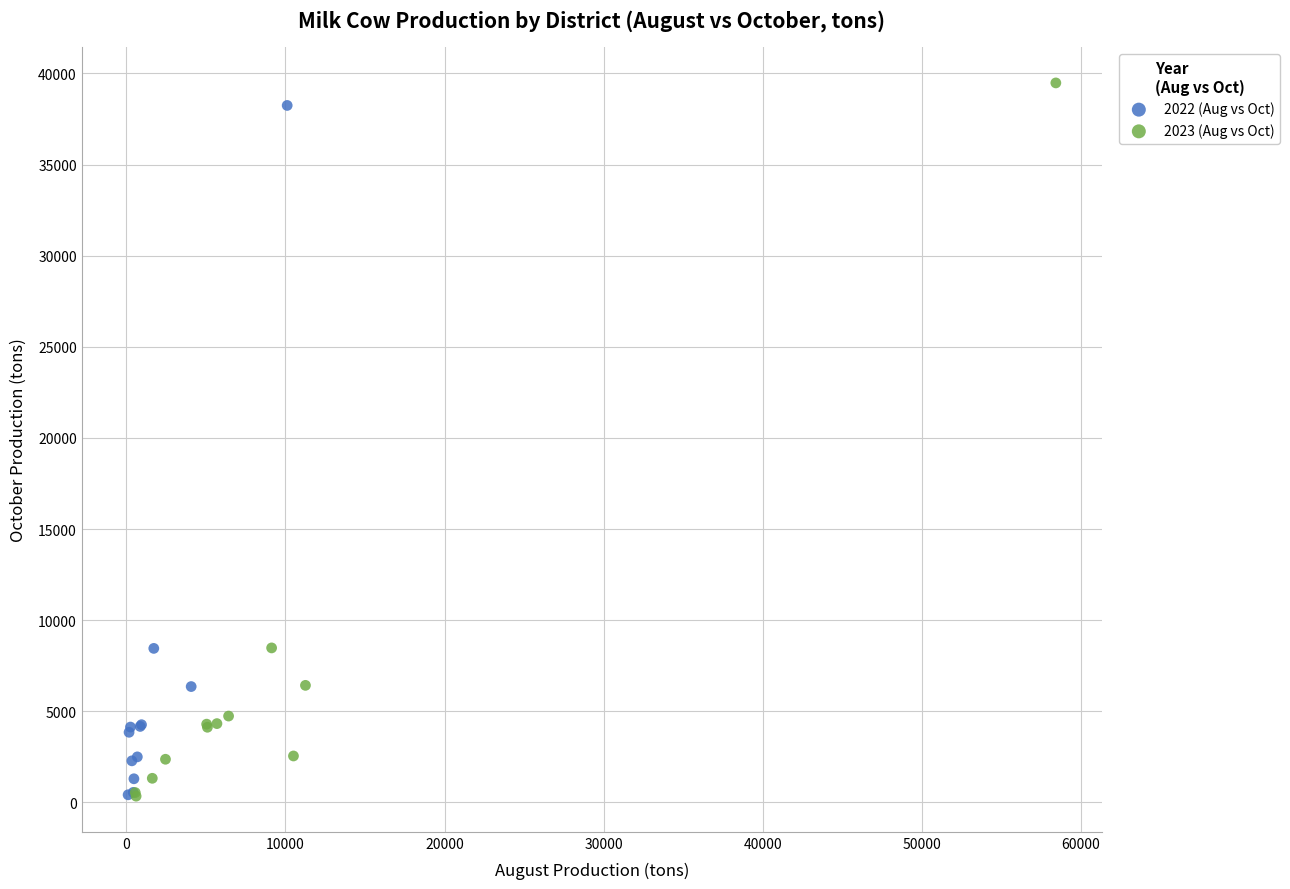

Which series has the widest spread of Y values?

2023 (Aug vs Oct)